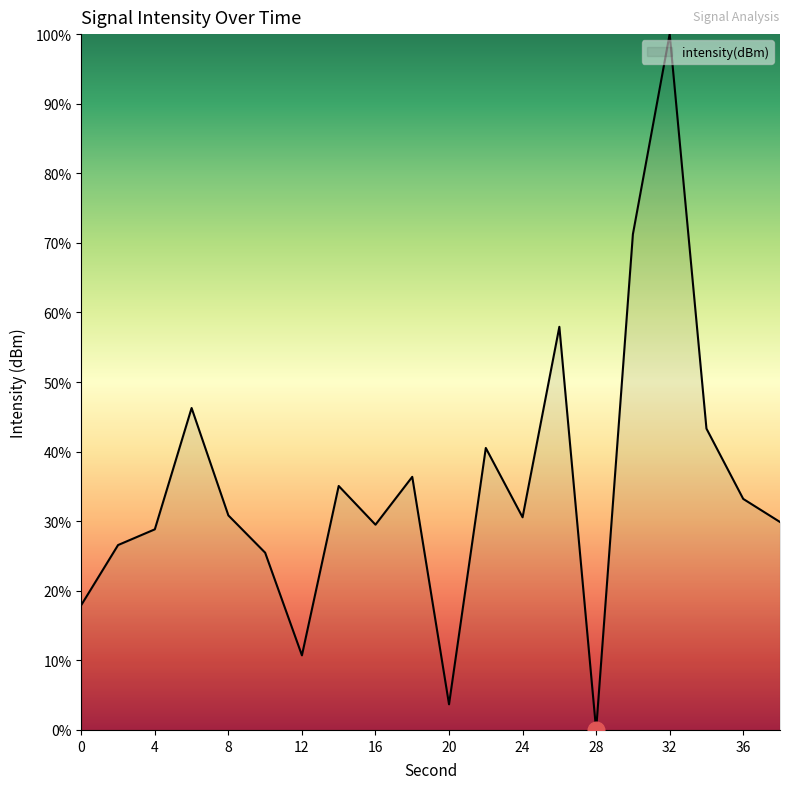

What is the greatest value displayed?

100.0